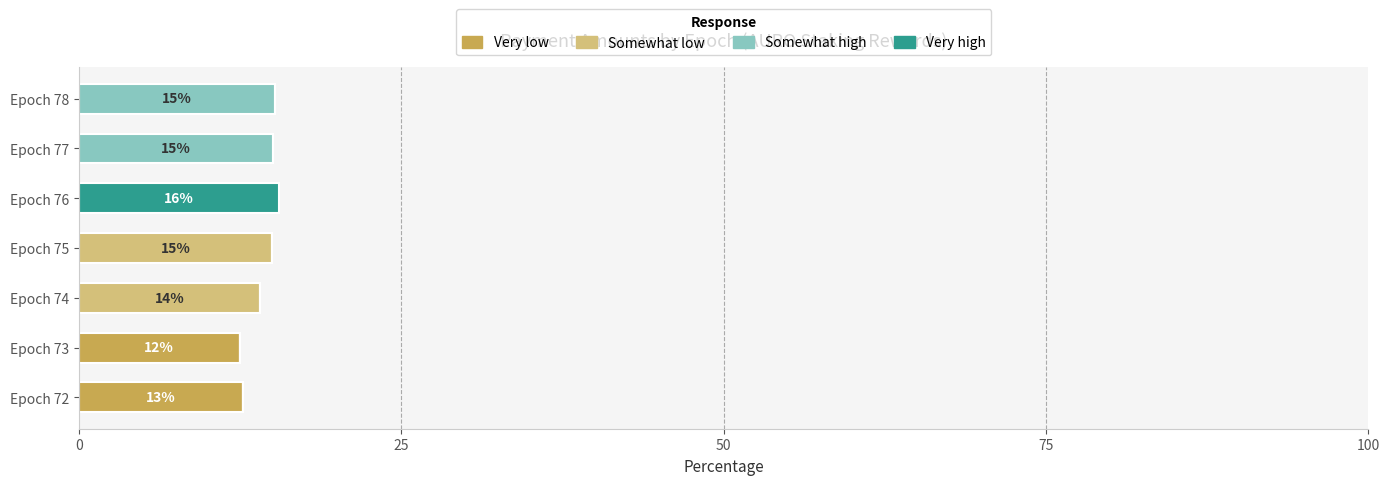

What is the sum of the Very low values at Epoch 72 and Epoch 73?

25.2